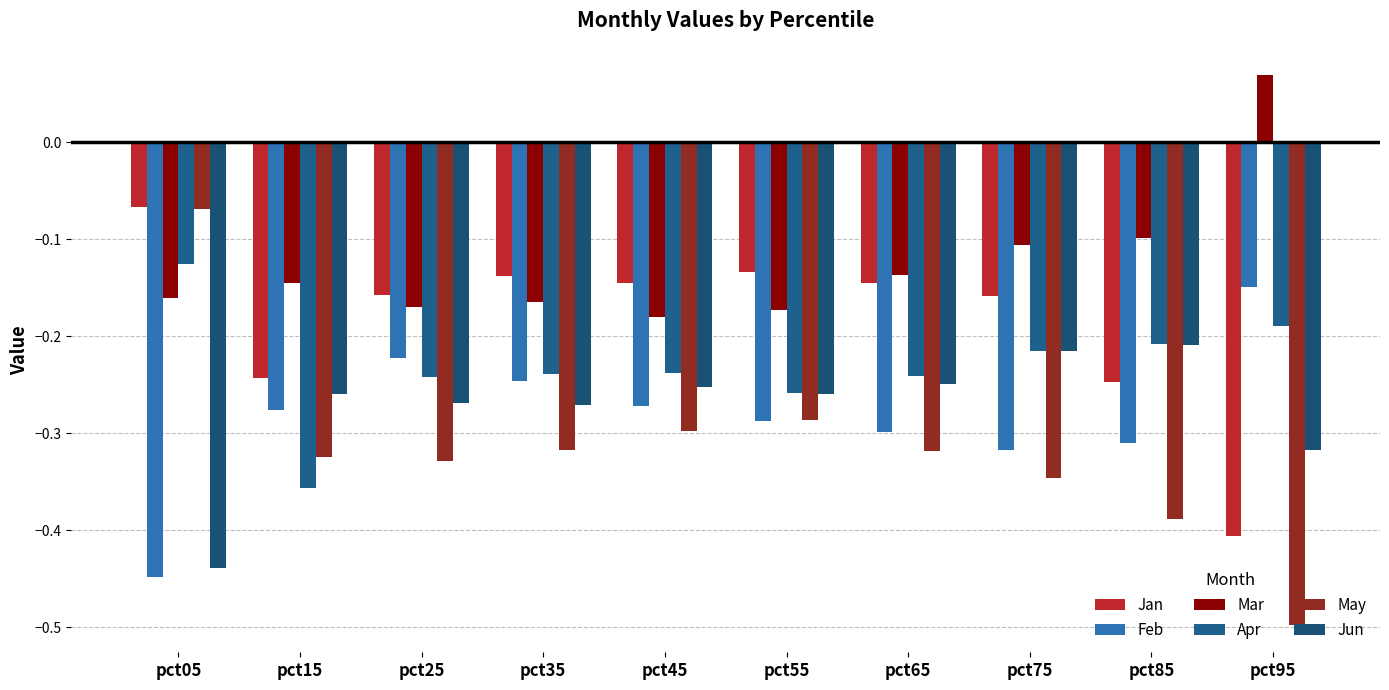

Reading right to left, transcribe all the data shown in this chart.

Jan: -0.4	-0.2	-0.2	-0.1	-0.1	-0.1	-0.1	-0.2	-0.2	-0.1
Feb: -0.1	-0.3	-0.3	-0.3	-0.3	-0.3	-0.2	-0.2	-0.3	-0.4
Mar: 0.1	-0.1	-0.1	-0.1	-0.2	-0.2	-0.2	-0.2	-0.1	-0.2
Apr: -0.2	-0.2	-0.2	-0.2	-0.3	-0.2	-0.2	-0.2	-0.4	-0.1
May: -0.5	-0.4	-0.3	-0.3	-0.3	-0.3	-0.3	-0.3	-0.3	-0.1
Jun: -0.3	-0.2	-0.2	-0.2	-0.3	-0.3	-0.3	-0.3	-0.3	-0.4